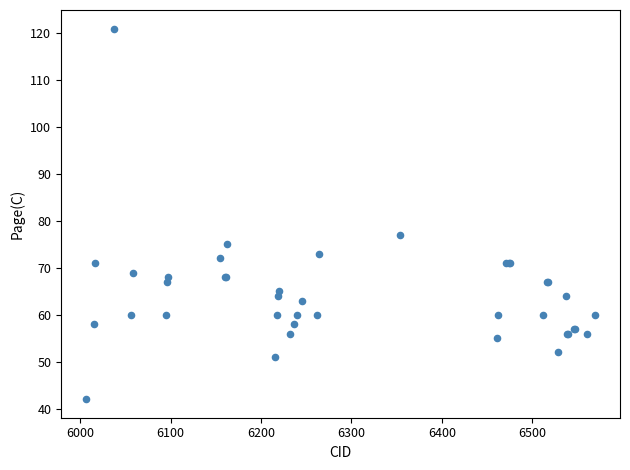

What Y value in the scatter plot is closest to 81?

77